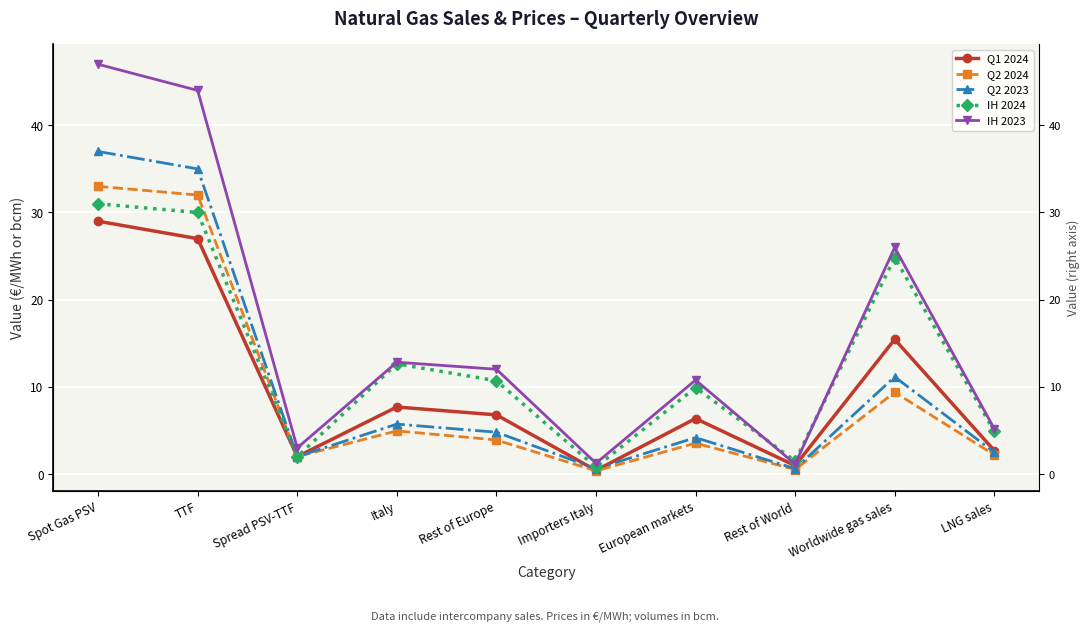

True or false: IH 2024 has more than 0 points higher than both neighbors.

True